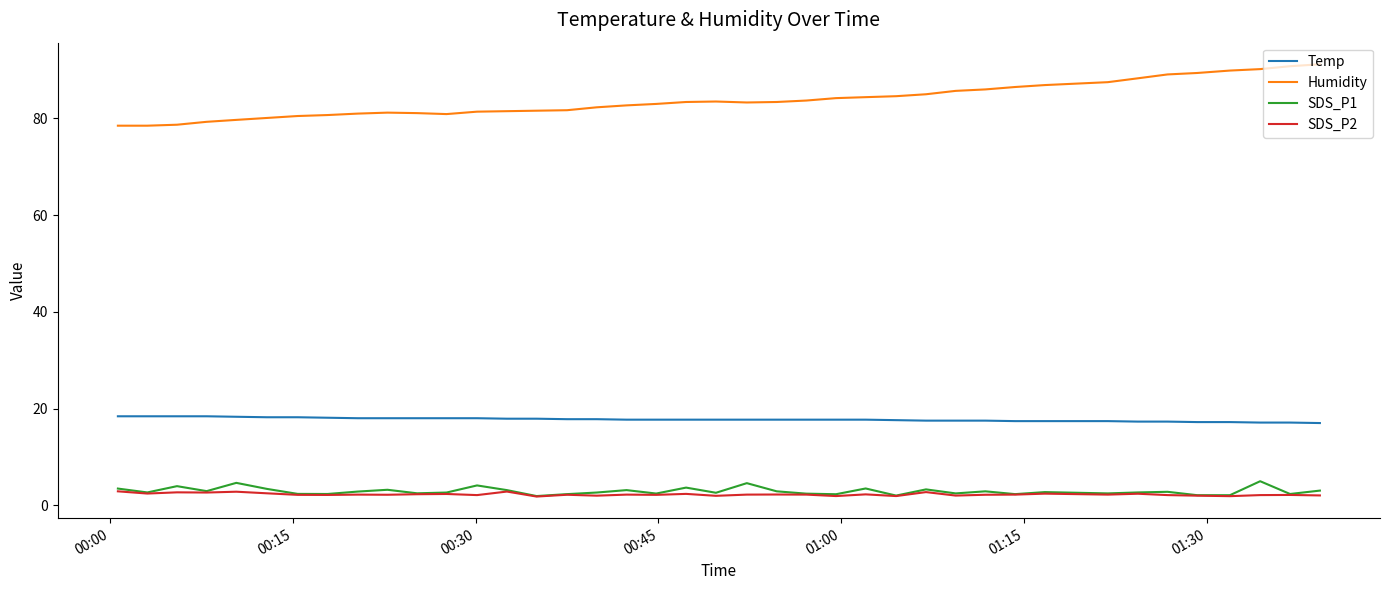

Which series has the largest range (max minus min)?

Humidity